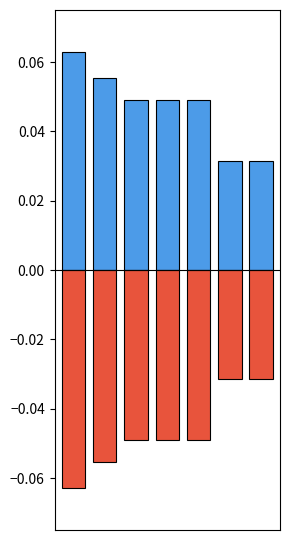

Rank the categories by Positive value from lowest to highest.

5, 6, 2, 3, 4, 1, 0